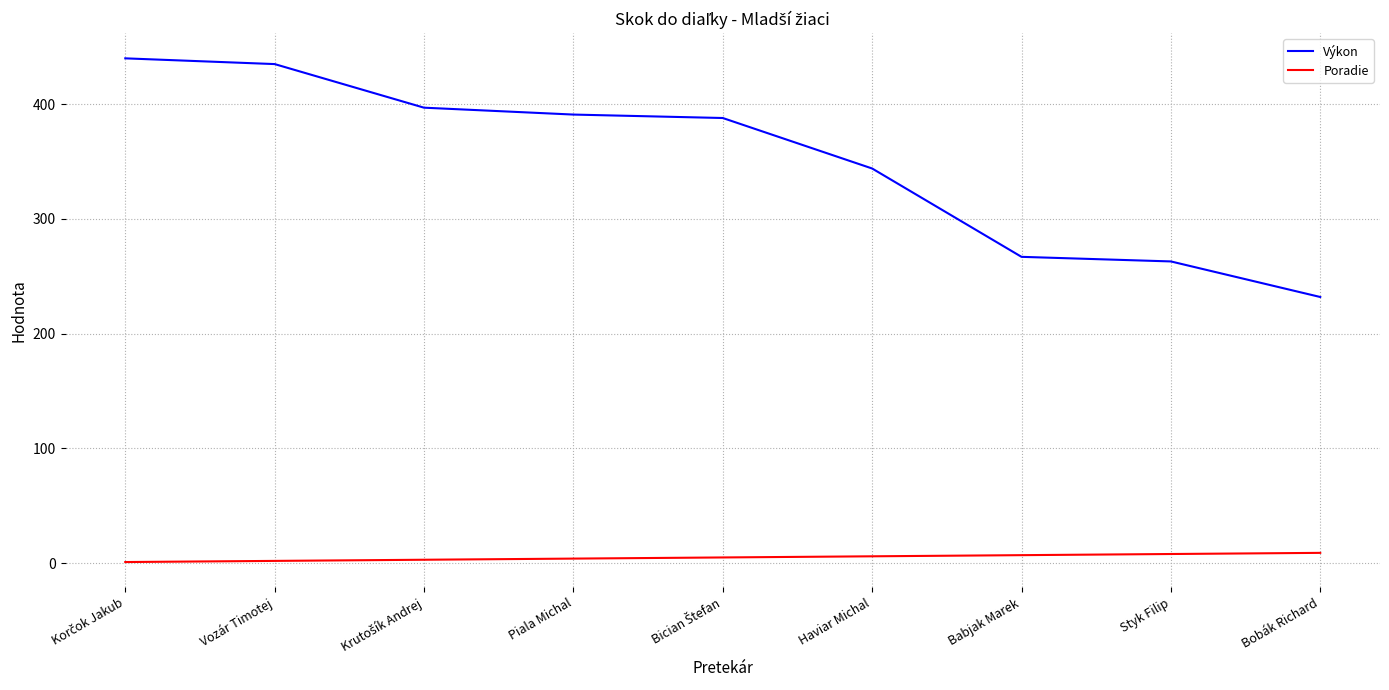

Does the chart display data point markers on the line(s)?

No